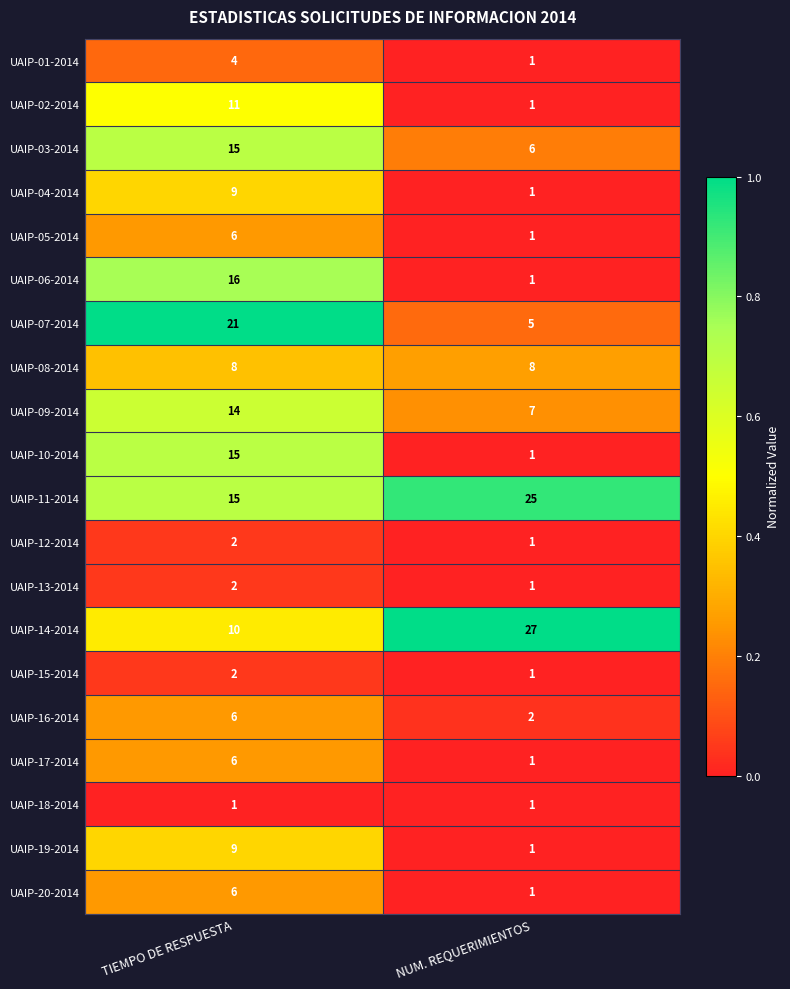

At which label does UAIP-06-2014 reach its peak?

TIEMPO DE RESPUESTA